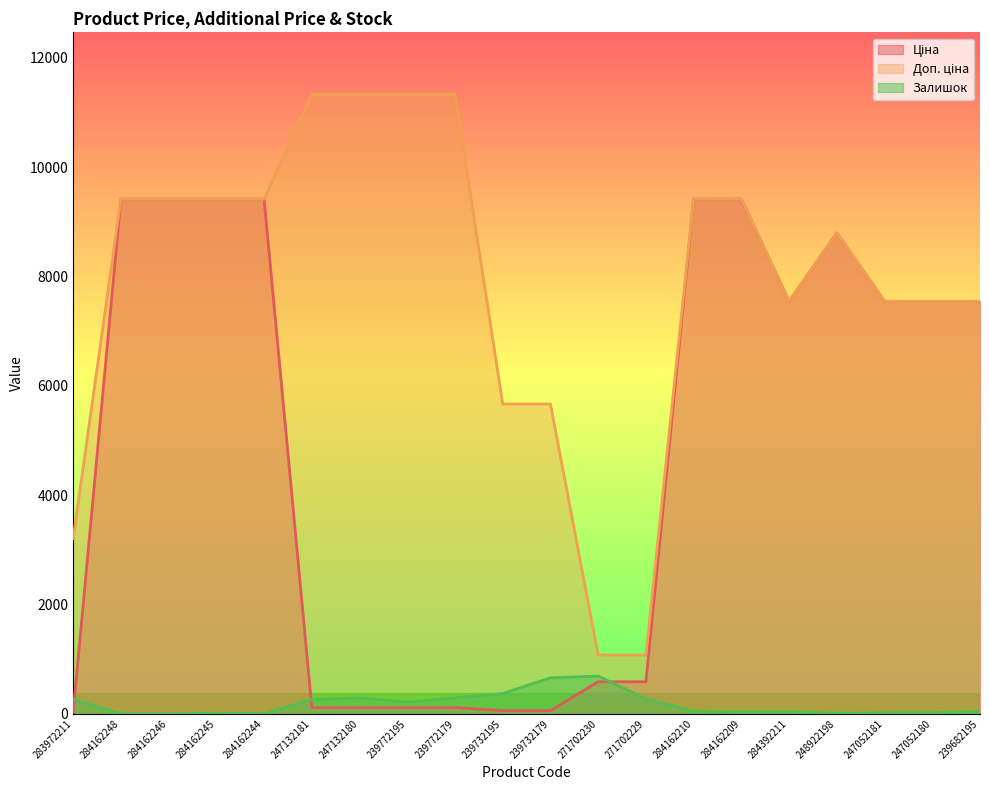

In Ціна, how many points are higher than both neighbors (excluding endpoints)?

1